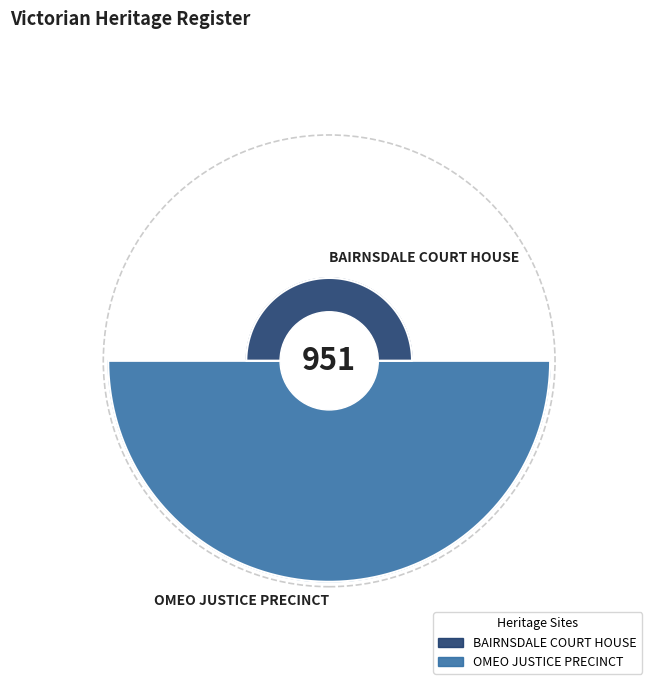

Is the sum of BAIRNSDALE COURT HOUSE and OMEO JUSTICE PRECINCT greater than half?

Yes